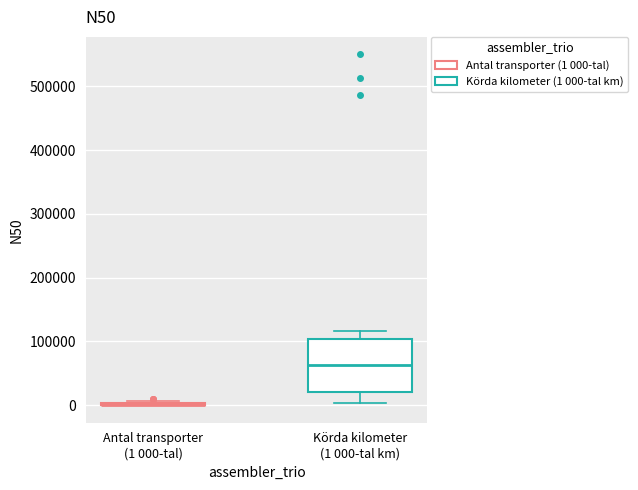

Reading left to right, read every box against the y-axis: the position of its median line, the range the box covers, and the ends of its whiskers. The values are not printed on the chart, so give them approximately, as read against the axis.

Antal transporter (1 000-tal): box collapsed to a line at 0, whiskers 0 to 10000
Körda kilometer (1 000-tal km): median 60000, box 20000 to 100000, whiskers 0 to 120000